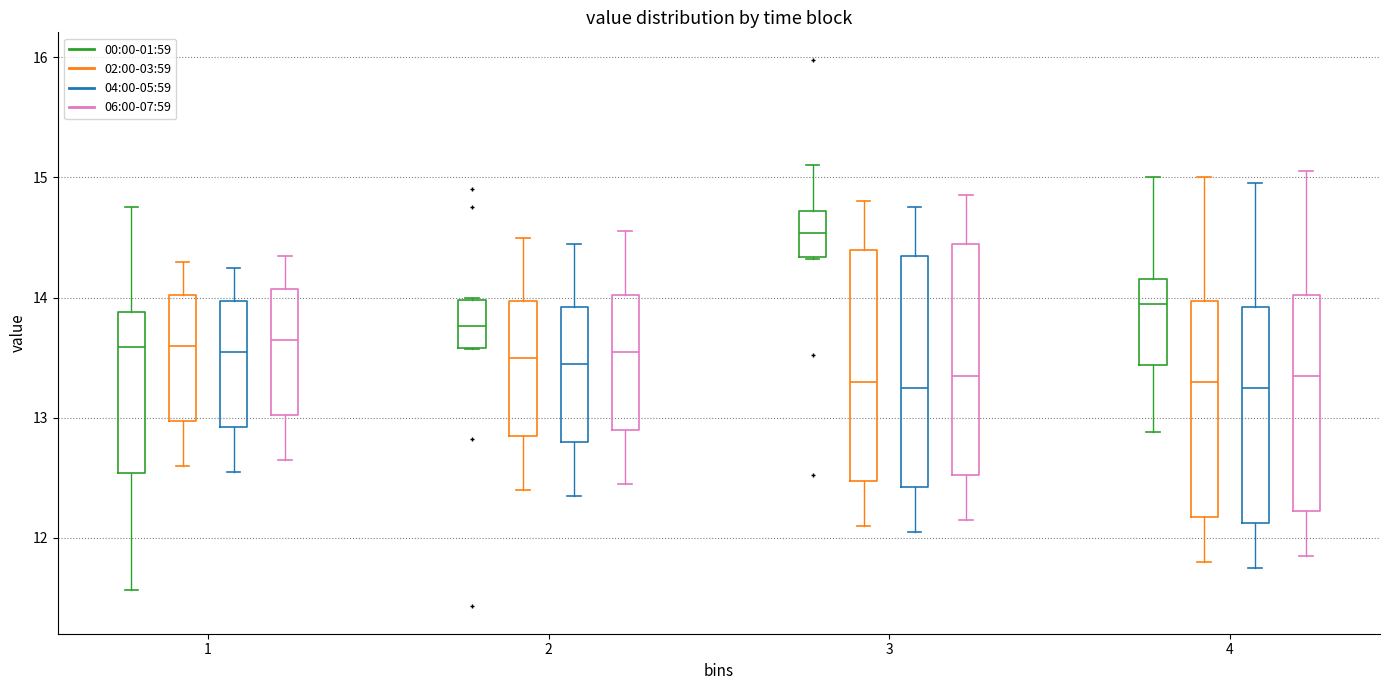

Reading left to right, transcribe this box plot: for each box, give where its median line is, the range the box spans, and where its two whiskers end, as read against the y-axis. The values are not printed on the chart, so give them approximately, as read against the axis.

1 (00:00-01:59): median 13.6, box 12.5 to 13.9, whiskers 11.6 to 14.8
1 (02:00-03:59): median 13.6, box 13.0 to 14.0, whiskers 12.6 to 14.3
1 (04:00-05:59): median 13.6, box 12.9 to 14.0, whiskers 12.6 to 14.3
1 (06:00-07:59): median 13.7, box 13.0 to 14.1, whiskers 12.7 to 14.4
2 (00:00-01:59): median 13.8, box 13.6 to 14.0, whiskers 13.6 to 14.0
2 (02:00-03:59): median 13.5, box 12.9 to 14.0, whiskers 12.4 to 14.5
2 (04:00-05:59): median 13.5, box 12.8 to 13.9, whiskers 12.4 to 14.5
2 (06:00-07:59): median 13.6, box 12.9 to 14.0, whiskers 12.5 to 14.6
3 (00:00-01:59): median 14.5, box 14.3 to 14.7, whiskers 14.3 to 15.1
3 (02:00-03:59): median 13.3, box 12.5 to 14.4, whiskers 12.1 to 14.8
3 (04:00-05:59): median 13.3, box 12.4 to 14.4, whiskers 12.1 to 14.8
3 (06:00-07:59): median 13.4, box 12.5 to 14.5, whiskers 12.2 to 14.9
4 (00:00-01:59): median 14.0, box 13.4 to 14.2, whiskers 12.9 to 15.0
4 (02:00-03:59): median 13.3, box 12.2 to 14.0, whiskers 11.8 to 15.0
4 (04:00-05:59): median 13.3, box 12.1 to 13.9, whiskers 11.8 to 15.0
4 (06:00-07:59): median 13.4, box 12.2 to 14.0, whiskers 11.9 to 15.1